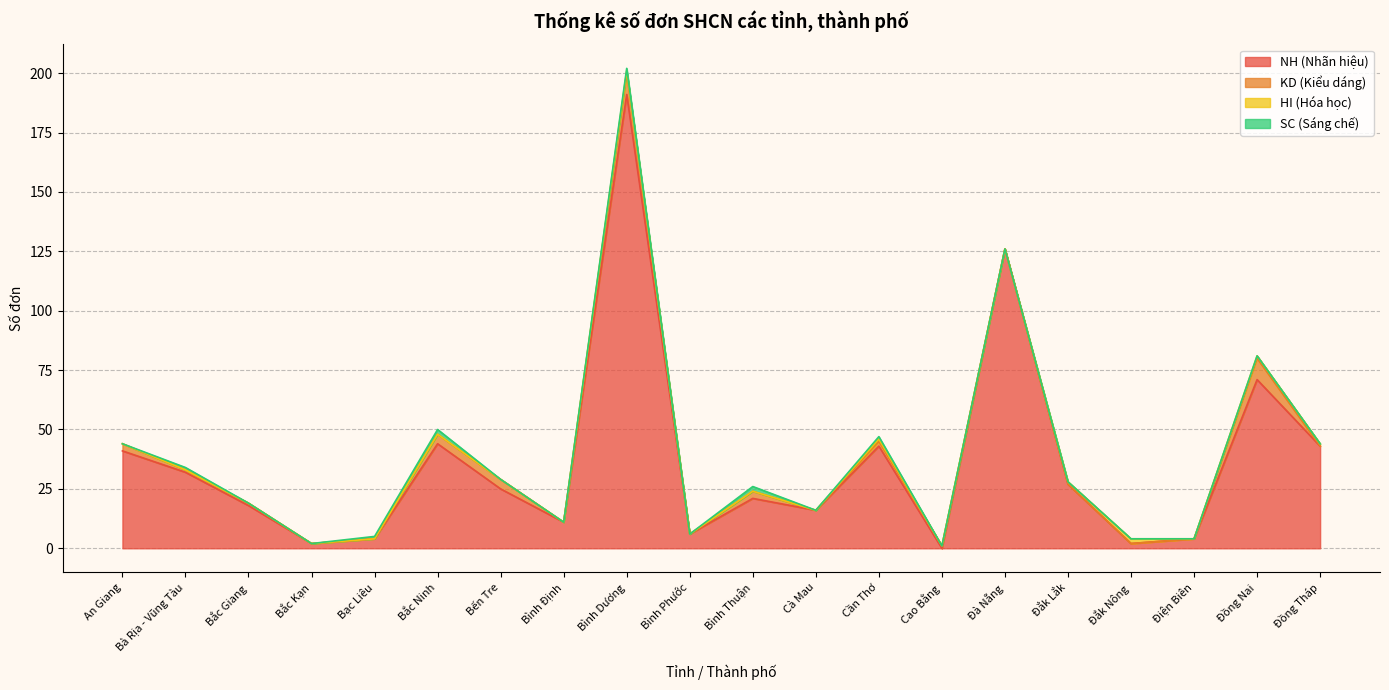

What position from the left is Bắc Ninh?

6